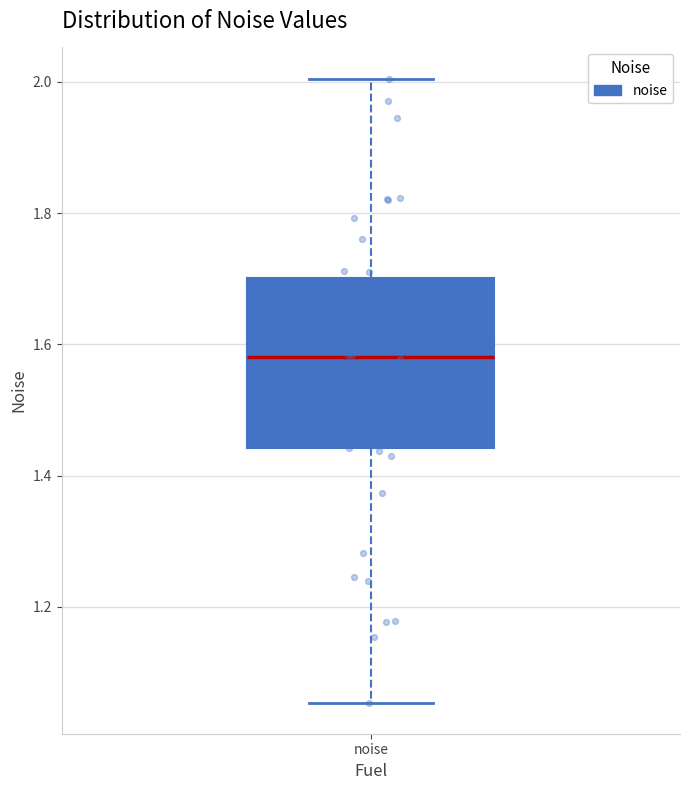

Where is the upper edge of the box for noise on the y-axis? The values are not printed on the chart, so give them approximately, as read against the axis.

1.70